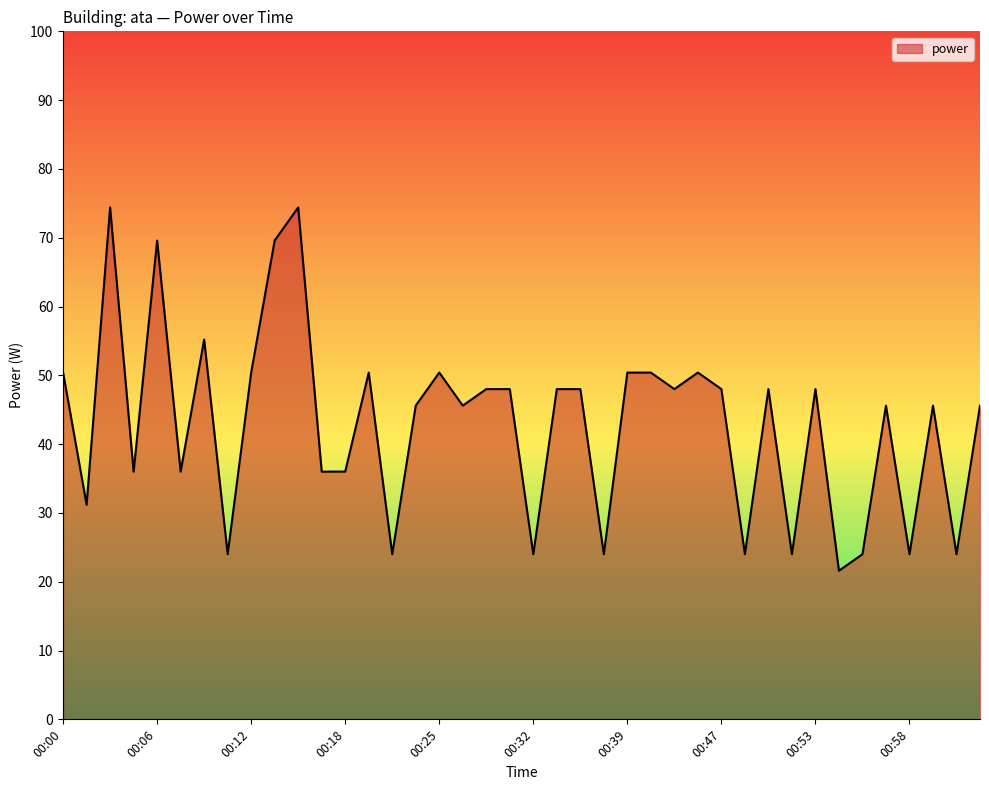

What is the maximum value shown in the chart?

74.4